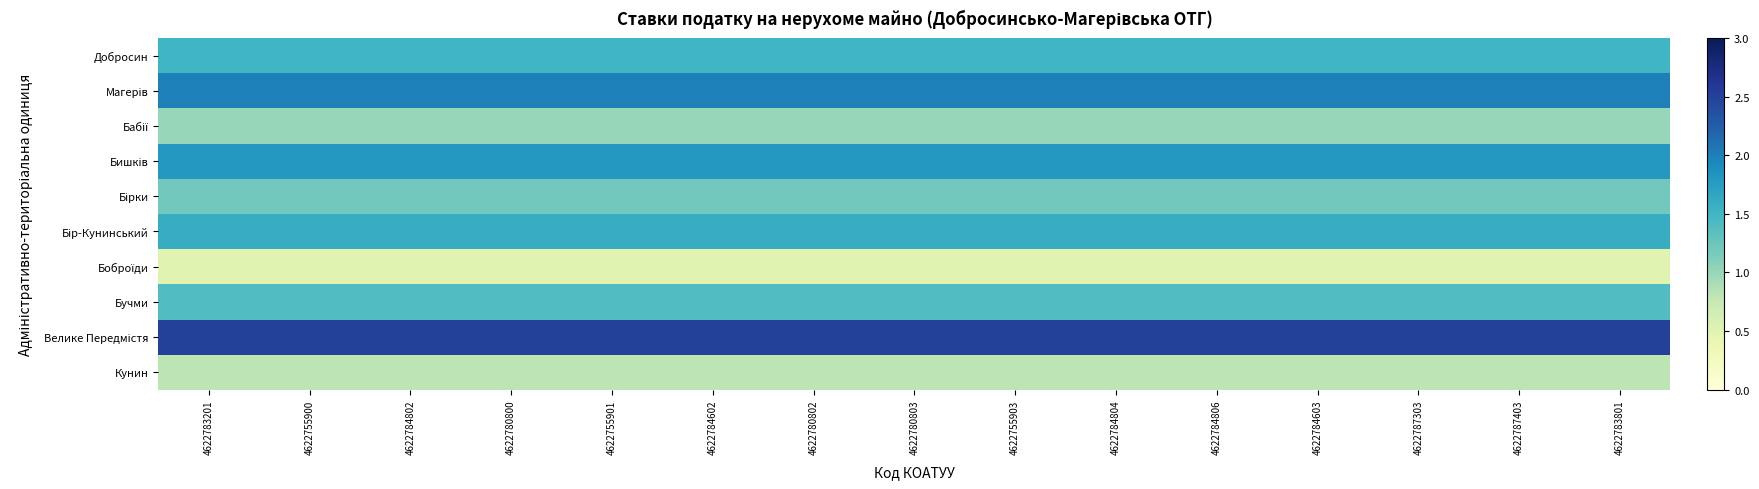

Between 4622784802 and 4622755901, which series saw the biggest shift?

Добросин